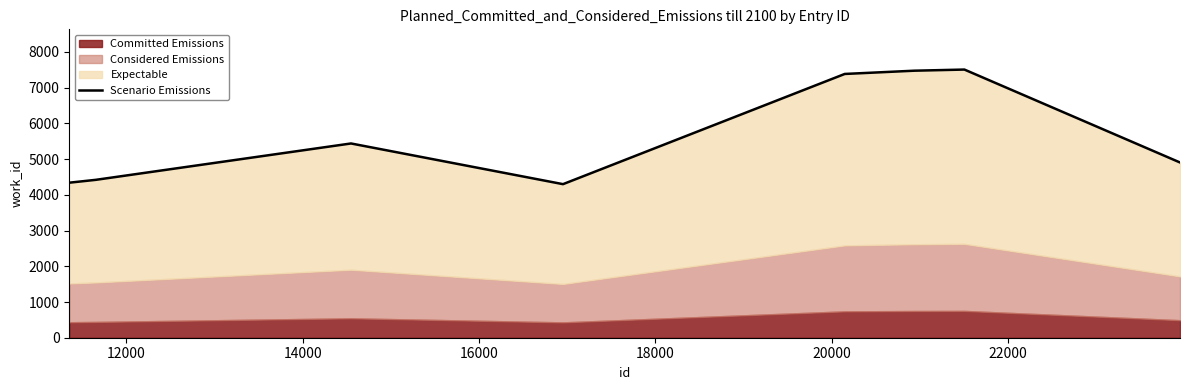

Reading right to left, transcribe all the data shown in this chart.

4906	7507	7475	7384	4299	5438	4420	4340